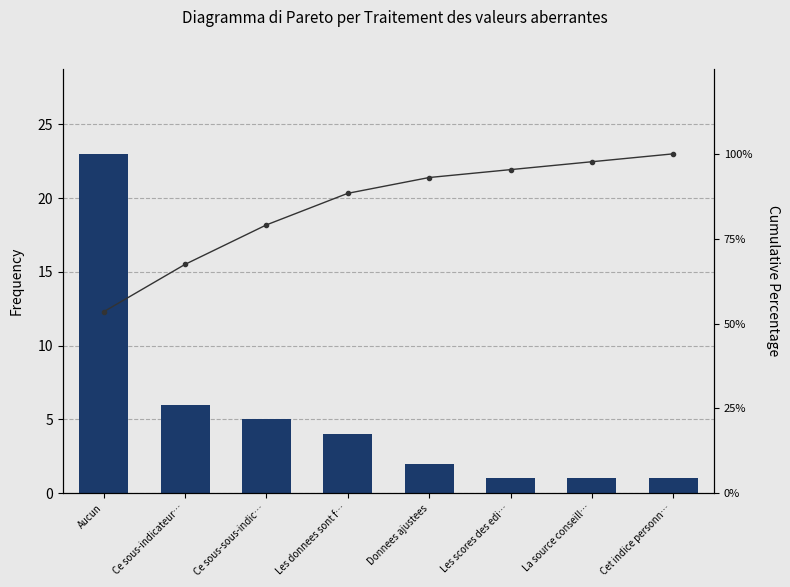

Is it true that Frequency equals 23.0 at Aucun?

True